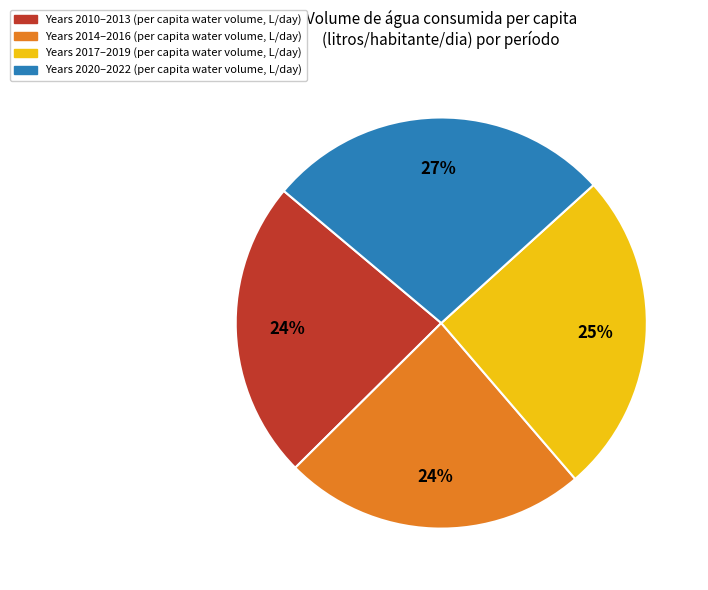

How many segments does this pie chart have?

4